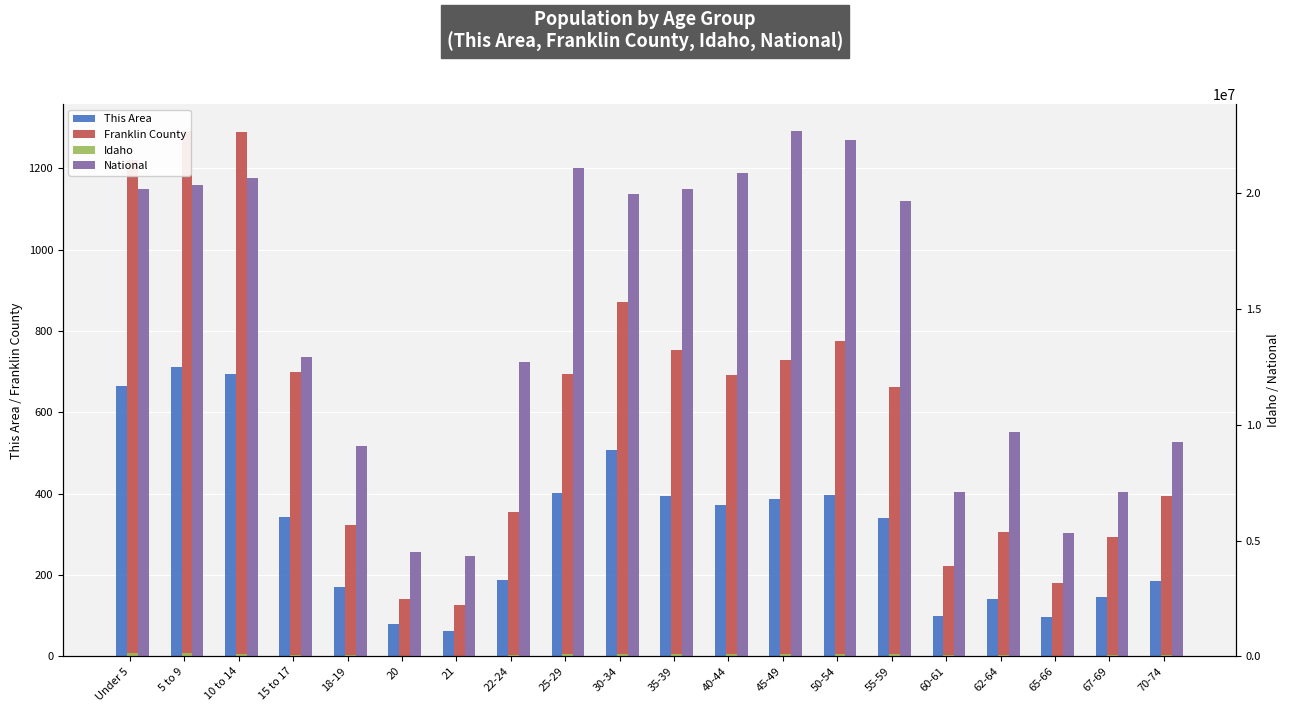

At how many categories does at least one series exceed 16638825?

10